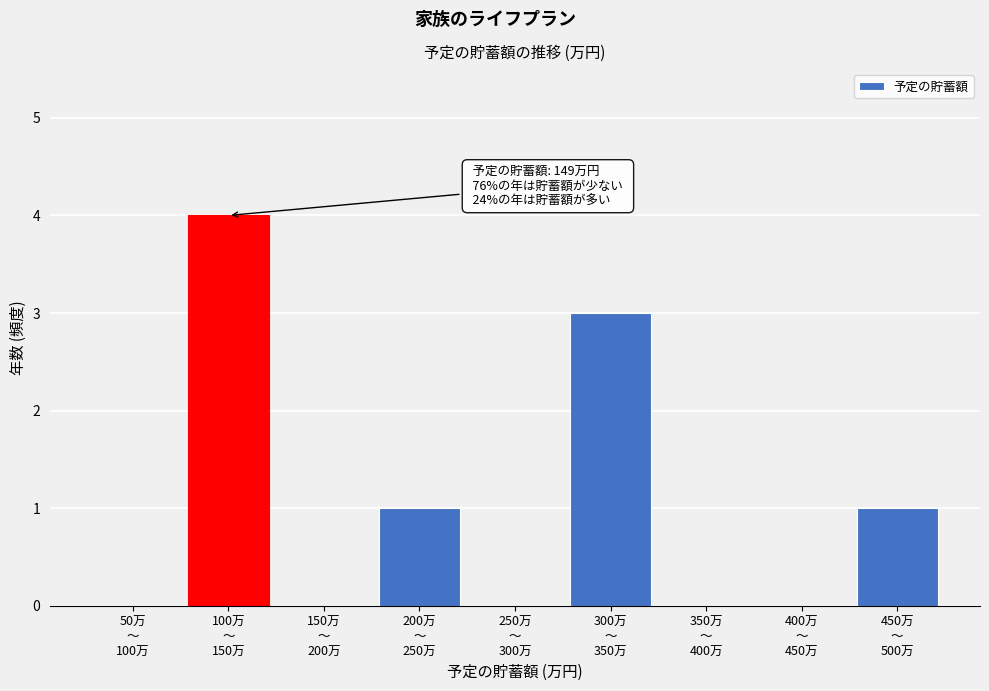

What is the sum of all values?

9